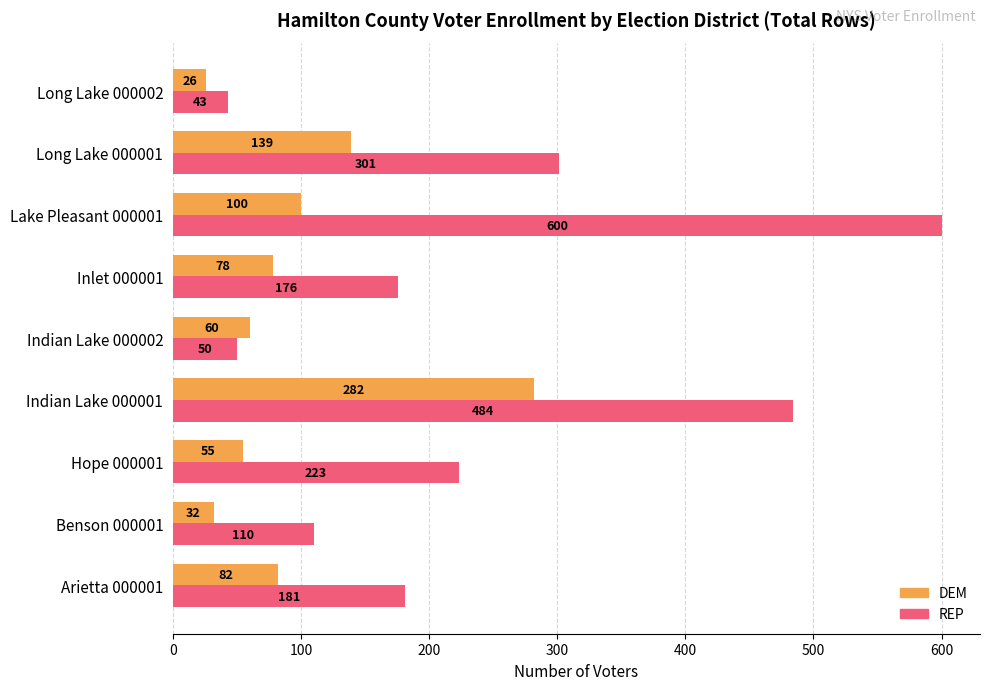

What are all the series names shown in the legend?

DEM, REP